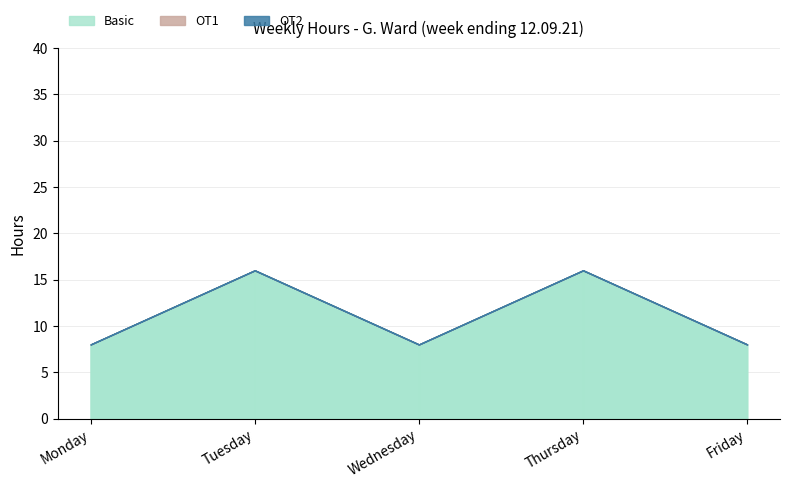

At which category is the sum across all series the highest?

Tuesday